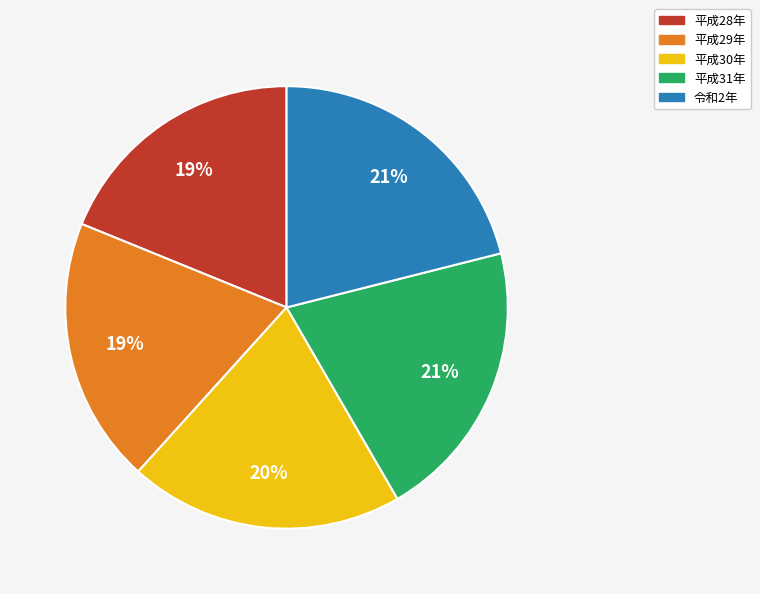

To the nearest percent, what is the average slice percentage?

20%